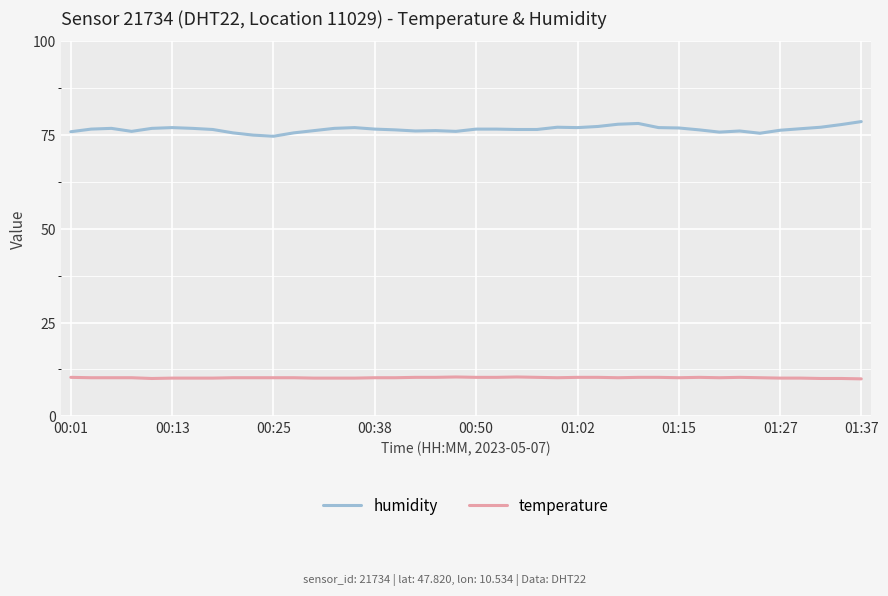

How many series are shown in this chart?

2